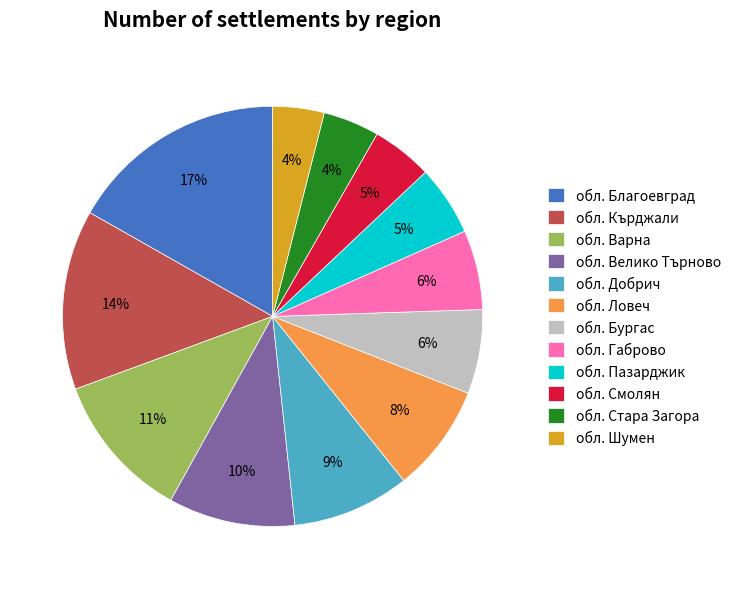

Do обл. Пазарджик and обл. Велико Търново together represent more than half of the pie?

No